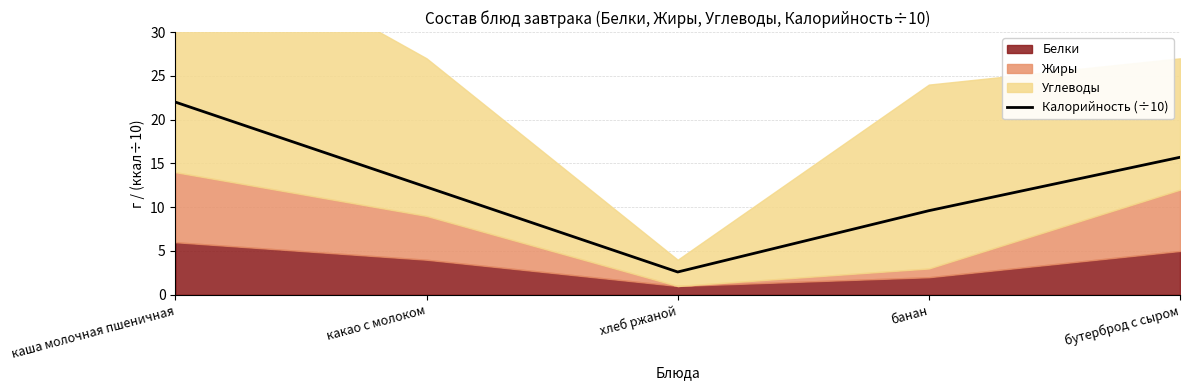

What is the label of the 2nd point from the left?

какао с молоком